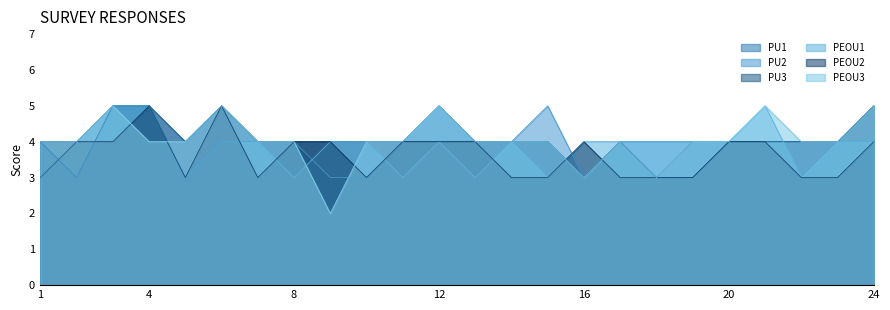

Which category has the highest value in the PU1 series?

3